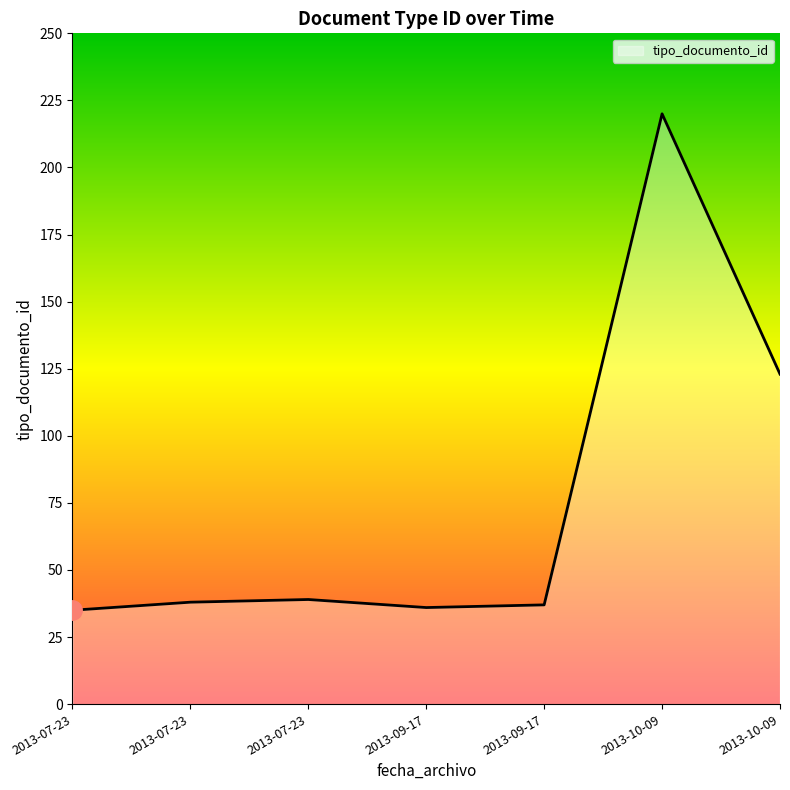

The chart shows a value of 35 at 2013-07-23. True or false?

True